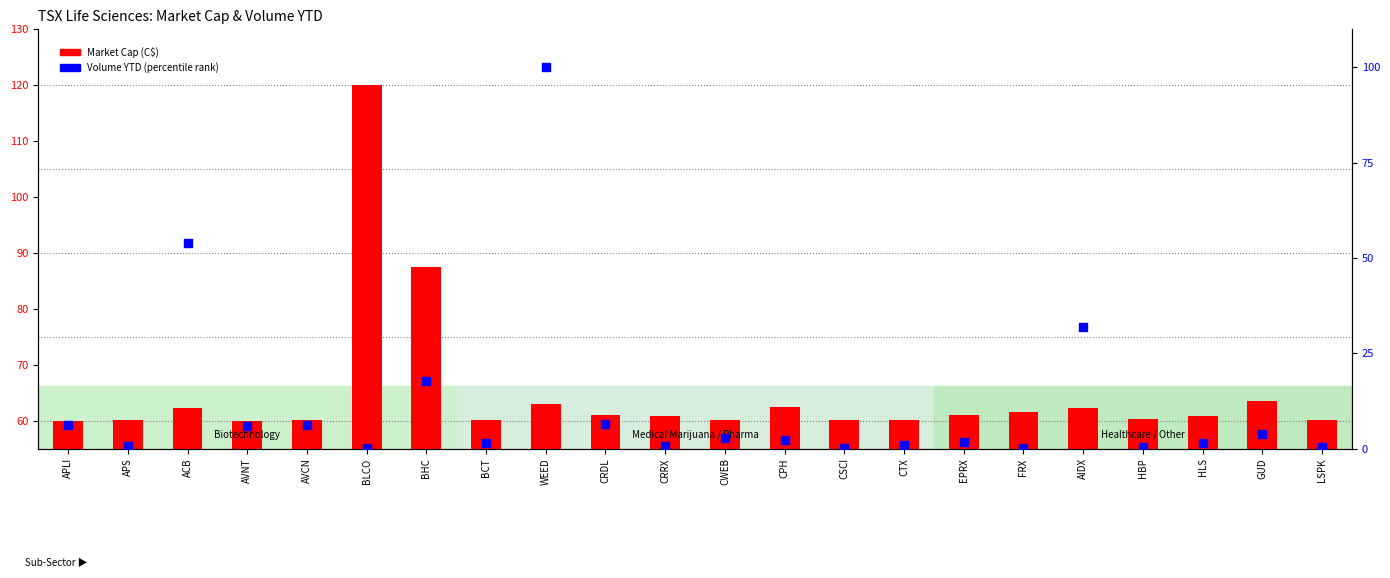

Which series has the largest total across all categories?

Market Cap (C$)